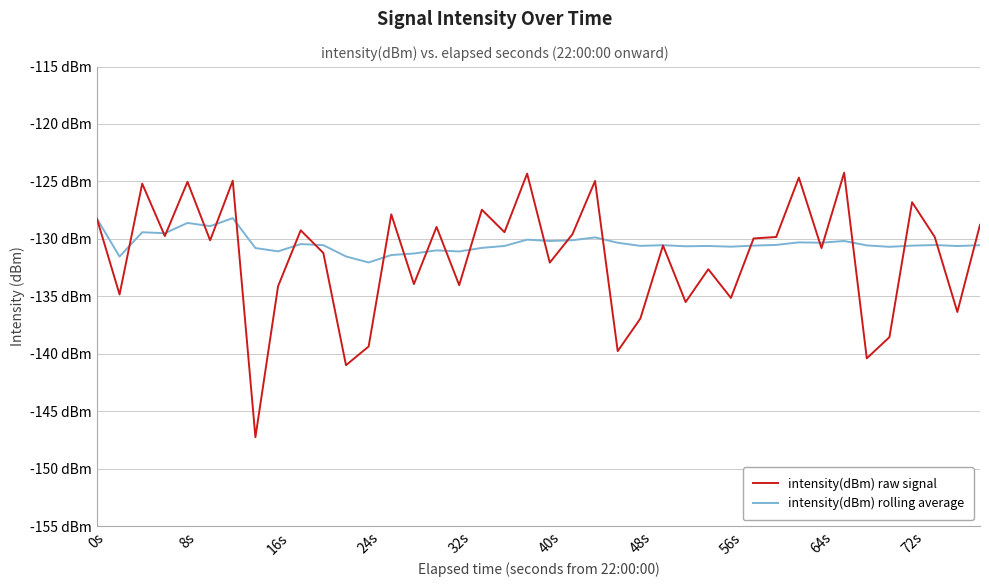

True or false: intensity(dBm) raw signal and intensity(dBm) rolling average cross at least once.

True